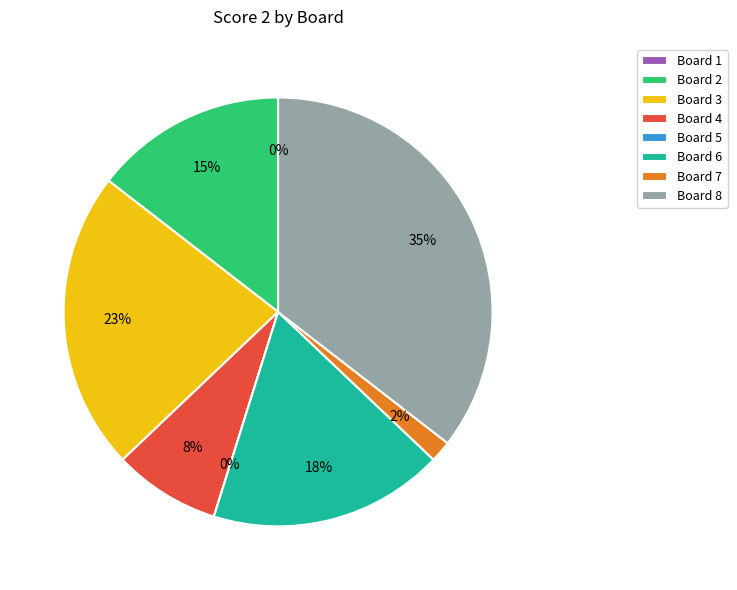

Is there any slice that represents more than half of the pie?

No